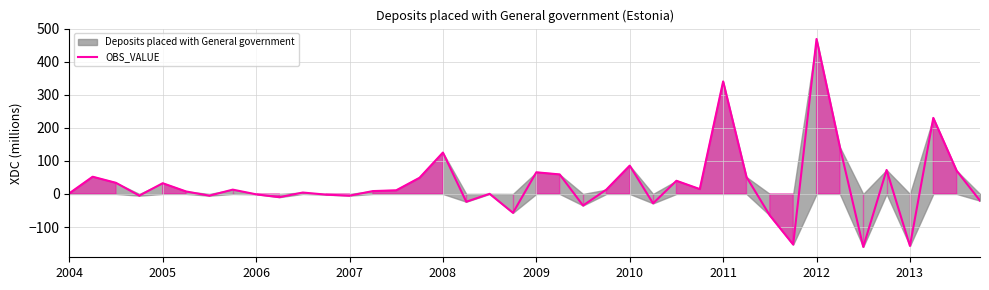

What is the approximate value at 34?

-160.1